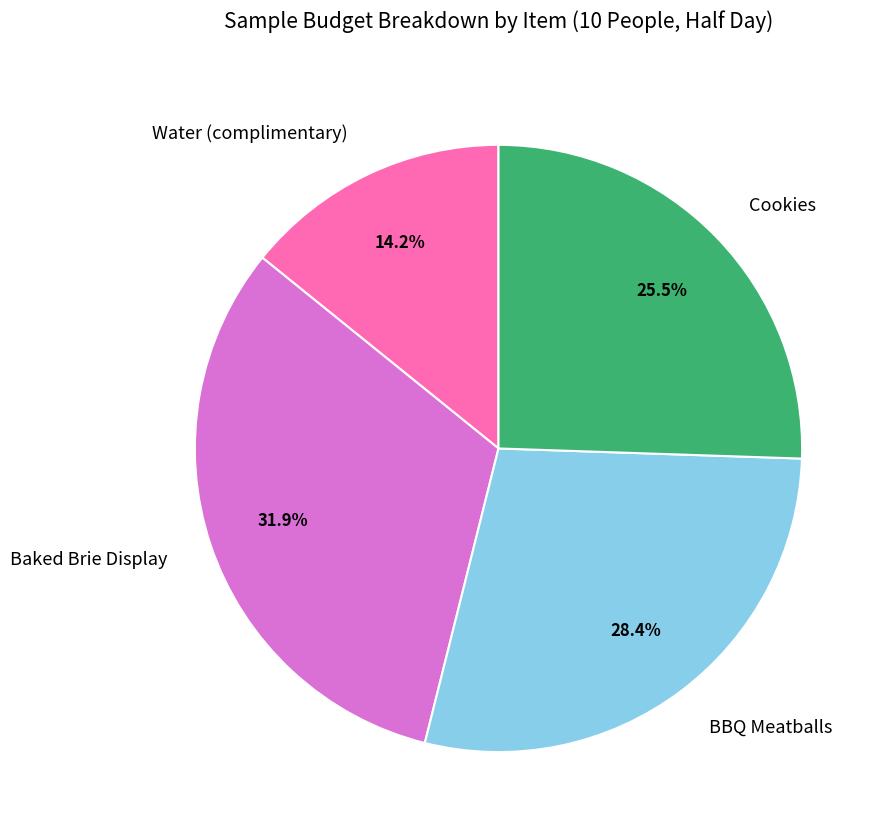

What is the smallest slice in the pie chart?

Water (complimentary)